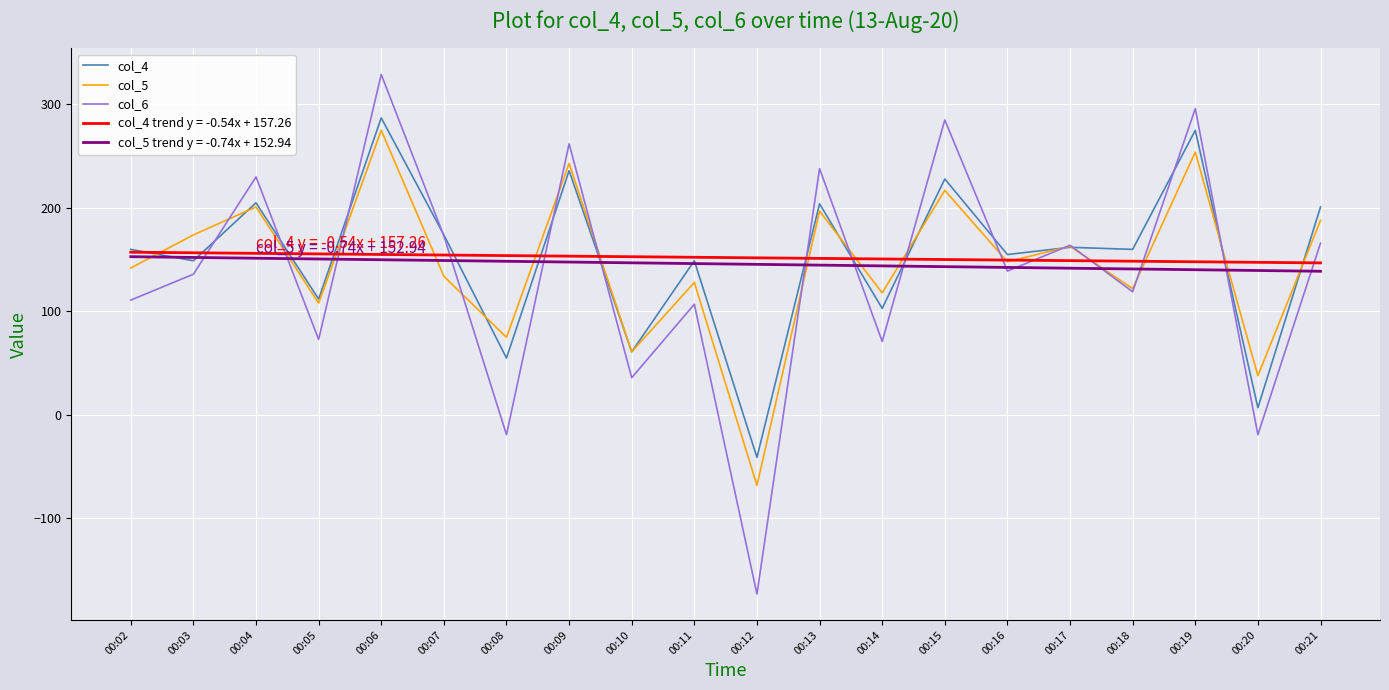

What is the difference between the maximum and minimum values in the col_4 series?

328.0